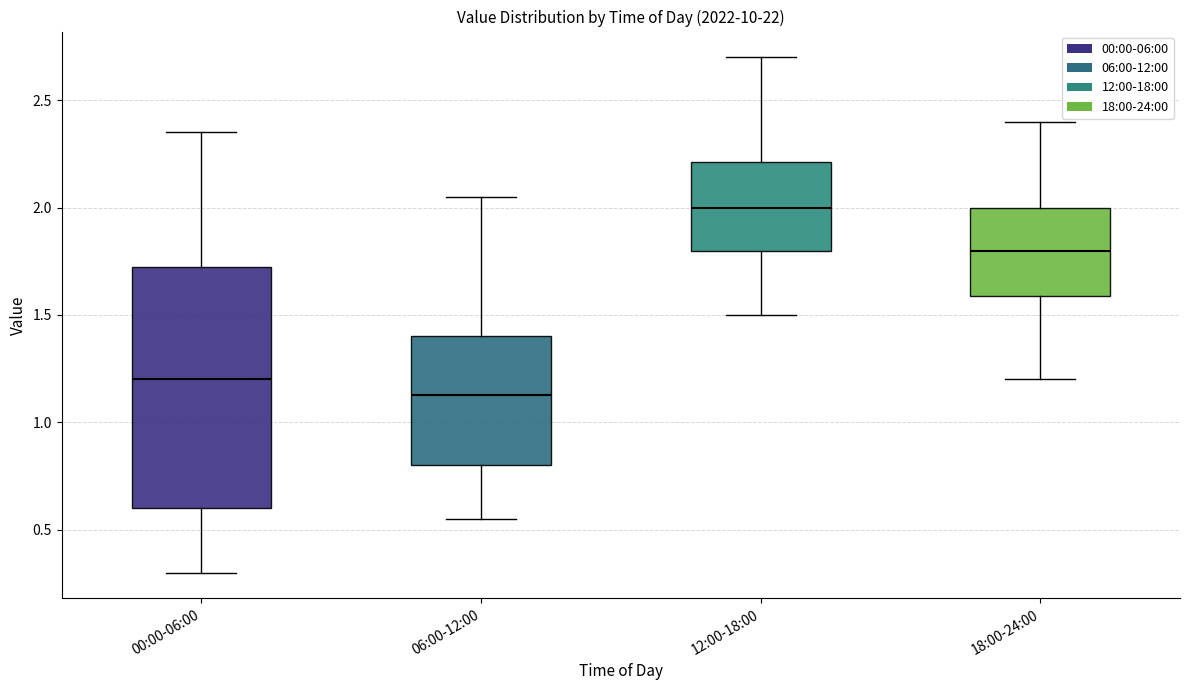

Which box's median line is the highest?

12:00-18:00